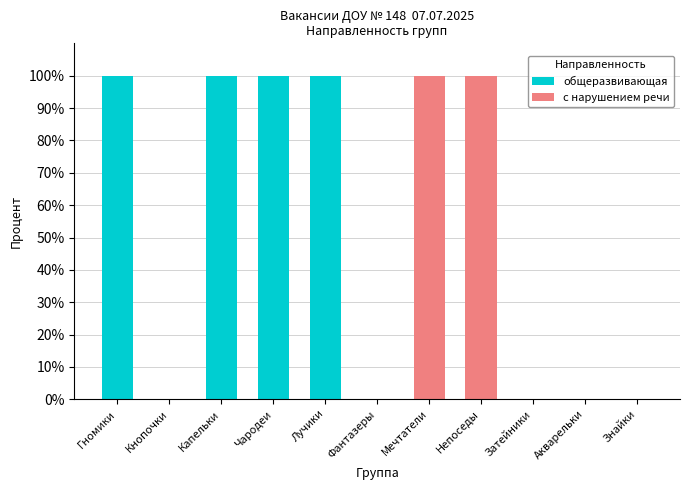

What is the highest value of the общеразвивающая series?

100